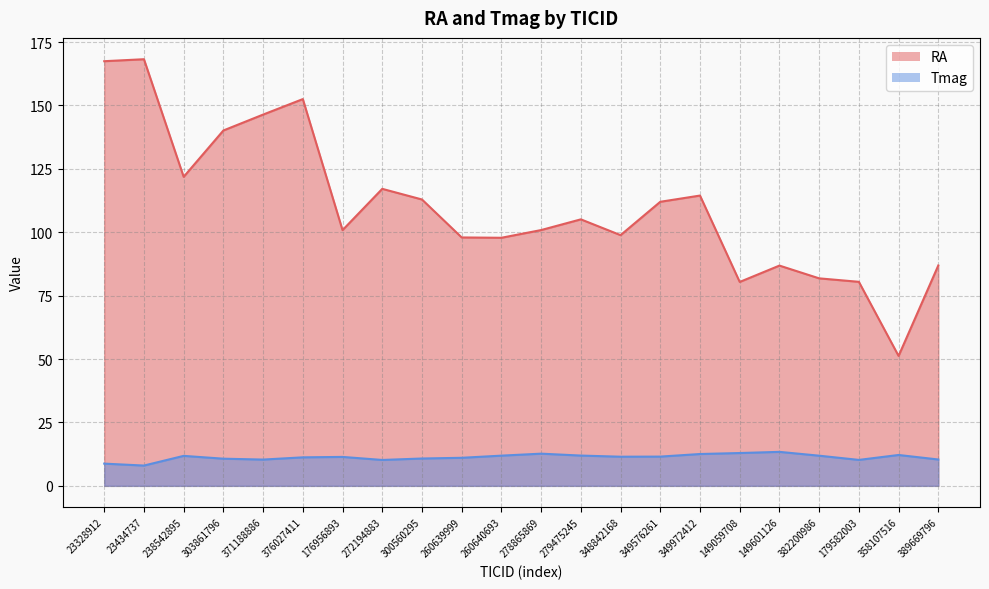

What is the difference between the second highest and second lowest values in the Tmag series?

4.2